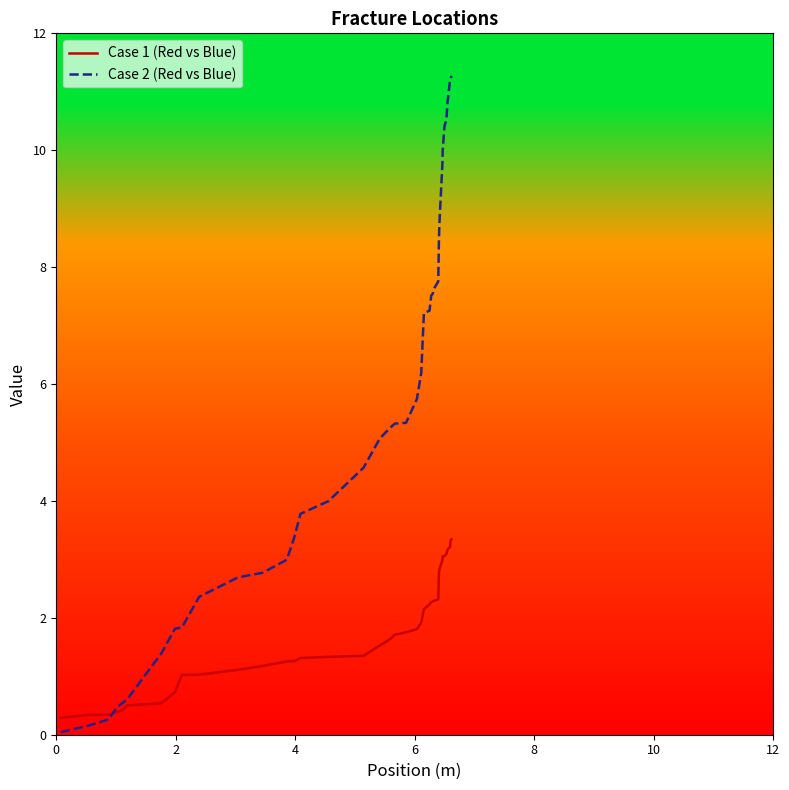

List the series in order of their peak value, highest first.

Case 2 (Red vs Blue), Case 1 (Red vs Blue)